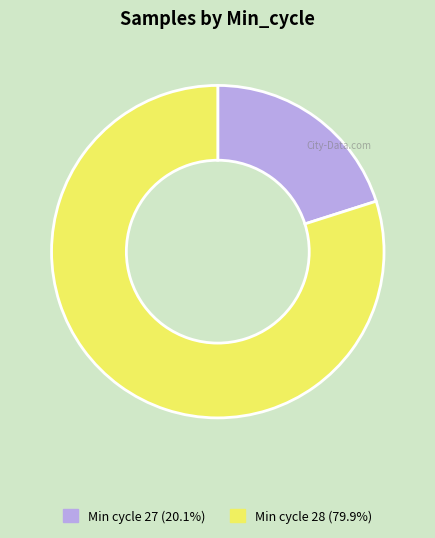

Is there a majority slice in this chart?

Yes